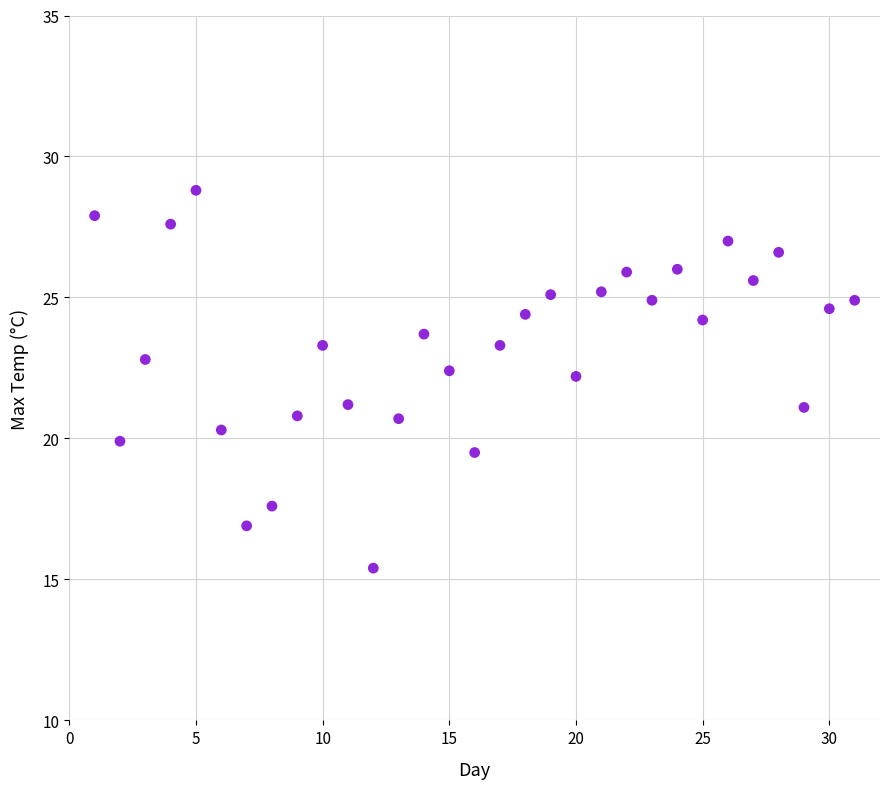

What is the range of X values (max minus min)?

30.0